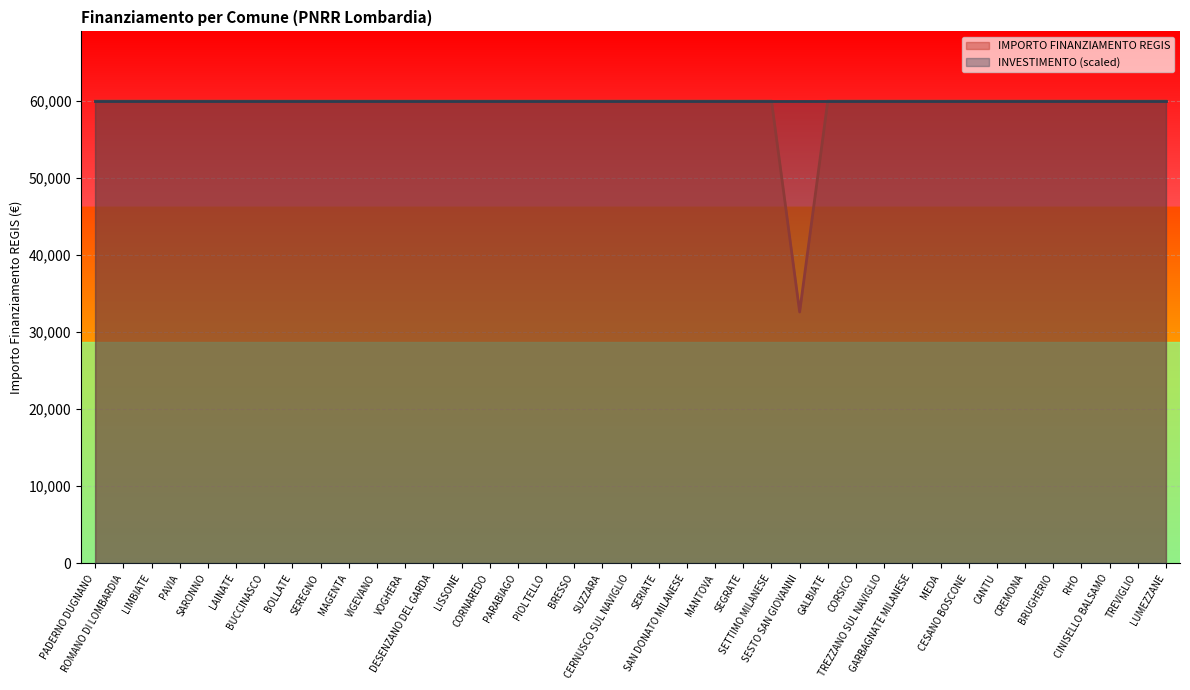

Reading left to right, extract all data points from this chart.

59966	59966	59966	59966	59966	59966	59966	59966	59966	59966	59966	59966	59966	59966	59966	59966	59966	59966	59966	59966	59966	59966	59966	59966	59966	32589	59966	59966	59966	59966	59966	59966	59966	59966	59966	59966	59966	59966	59966